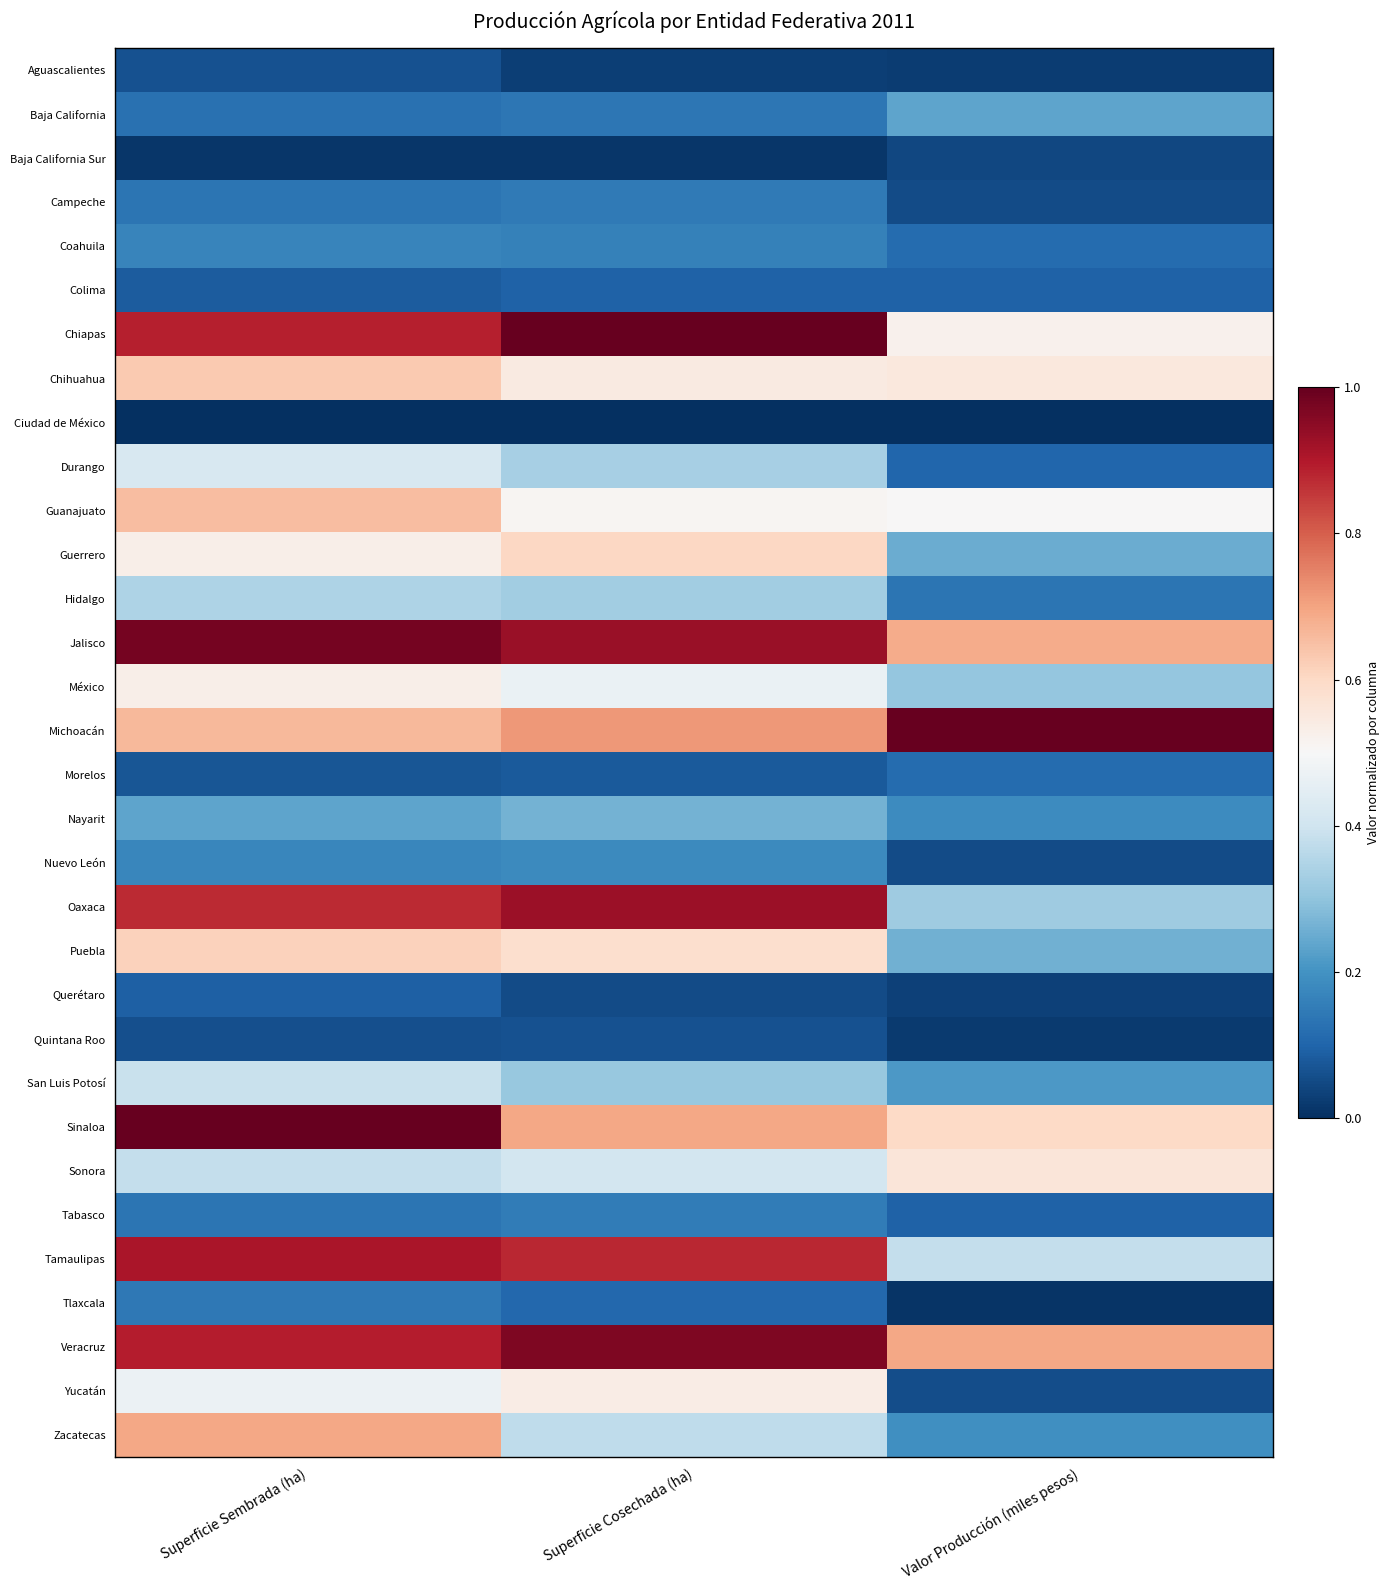

Reading left to right, extract all data points from this chart.

Aguascalientes: Superficie Sembrada (ha)=0.1	Superficie Cosechada (ha)=0.0	Valor Producción (miles pesos)=0.0
Baja California: Superficie Sembrada (ha)=0.1	Superficie Cosechada (ha)=0.1	Valor Producción (miles pesos)=0.2
Baja California Sur: Superficie Sembrada (ha)=0.0	Superficie Cosechada (ha)=0.0	Valor Producción (miles pesos)=0.0
Campeche: Superficie Sembrada (ha)=0.1	Superficie Cosechada (ha)=0.1	Valor Producción (miles pesos)=0.1
Coahuila: Superficie Sembrada (ha)=0.2	Superficie Cosechada (ha)=0.2	Valor Producción (miles pesos)=0.1
Colima: Superficie Sembrada (ha)=0.1	Superficie Cosechada (ha)=0.1	Valor Producción (miles pesos)=0.1
Chiapas: Superficie Sembrada (ha)=0.9	Superficie Cosechada (ha)=1.0	Valor Producción (miles pesos)=0.5
Chihuahua: Superficie Sembrada (ha)=0.6	Superficie Cosechada (ha)=0.5	Valor Producción (miles pesos)=0.6
Ciudad de México: Superficie Sembrada (ha)=0.0	Superficie Cosechada (ha)=0.0	Valor Producción (miles pesos)=0.0
Durango: Superficie Sembrada (ha)=0.4	Superficie Cosechada (ha)=0.3	Valor Producción (miles pesos)=0.1
Guanajuato: Superficie Sembrada (ha)=0.7	Superficie Cosechada (ha)=0.5	Valor Producción (miles pesos)=0.5
Guerrero: Superficie Sembrada (ha)=0.5	Superficie Cosechada (ha)=0.6	Valor Producción (miles pesos)=0.3
Hidalgo: Superficie Sembrada (ha)=0.3	Superficie Cosechada (ha)=0.3	Valor Producción (miles pesos)=0.1
Jalisco: Superficie Sembrada (ha)=1.0	Superficie Cosechada (ha)=0.9	Valor Producción (miles pesos)=0.7
México: Superficie Sembrada (ha)=0.5	Superficie Cosechada (ha)=0.5	Valor Producción (miles pesos)=0.3
Michoacán: Superficie Sembrada (ha)=0.7	Superficie Cosechada (ha)=0.7	Valor Producción (miles pesos)=1.0
Morelos: Superficie Sembrada (ha)=0.1	Superficie Cosechada (ha)=0.1	Valor Producción (miles pesos)=0.1
Nayarit: Superficie Sembrada (ha)=0.2	Superficie Cosechada (ha)=0.3	Valor Producción (miles pesos)=0.2
Nuevo León: Superficie Sembrada (ha)=0.2	Superficie Cosechada (ha)=0.2	Valor Producción (miles pesos)=0.1
Oaxaca: Superficie Sembrada (ha)=0.9	Superficie Cosechada (ha)=0.9	Valor Producción (miles pesos)=0.3
Puebla: Superficie Sembrada (ha)=0.6	Superficie Cosechada (ha)=0.6	Valor Producción (miles pesos)=0.3
Querétaro: Superficie Sembrada (ha)=0.1	Superficie Cosechada (ha)=0.1	Valor Producción (miles pesos)=0.0
Quintana Roo: Superficie Sembrada (ha)=0.1	Superficie Cosechada (ha)=0.1	Valor Producción (miles pesos)=0.0
San Luis Potosí: Superficie Sembrada (ha)=0.4	Superficie Cosechada (ha)=0.3	Valor Producción (miles pesos)=0.2
Sinaloa: Superficie Sembrada (ha)=1.0	Superficie Cosechada (ha)=0.7	Valor Producción (miles pesos)=0.6
Sonora: Superficie Sembrada (ha)=0.4	Superficie Cosechada (ha)=0.4	Valor Producción (miles pesos)=0.6
Tabasco: Superficie Sembrada (ha)=0.1	Superficie Cosechada (ha)=0.1	Valor Producción (miles pesos)=0.1
Tamaulipas: Superficie Sembrada (ha)=0.9	Superficie Cosechada (ha)=0.9	Valor Producción (miles pesos)=0.4
Tlaxcala: Superficie Sembrada (ha)=0.1	Superficie Cosechada (ha)=0.1	Valor Producción (miles pesos)=0.0
Veracruz: Superficie Sembrada (ha)=0.9	Superficie Cosechada (ha)=1.0	Valor Producción (miles pesos)=0.7
Yucatán: Superficie Sembrada (ha)=0.5	Superficie Cosechada (ha)=0.5	Valor Producción (miles pesos)=0.1
Zacatecas: Superficie Sembrada (ha)=0.7	Superficie Cosechada (ha)=0.4	Valor Producción (miles pesos)=0.2